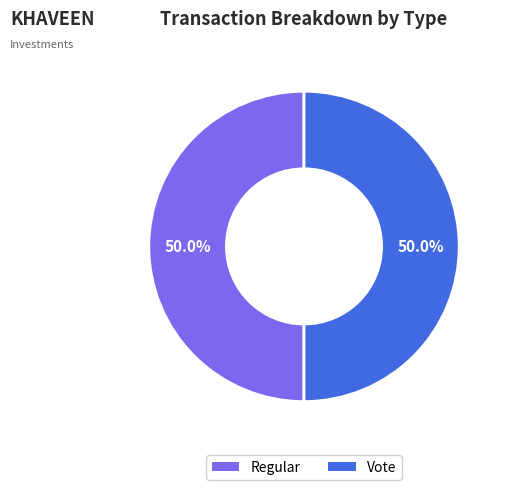

To the nearest percent, what is the average slice percentage?

50%